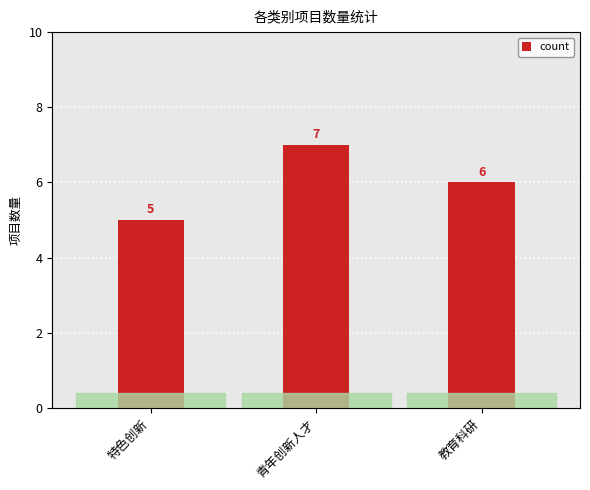

List the labels in order of value, largest first.

青年创新人才, 教育科研, 特色创新